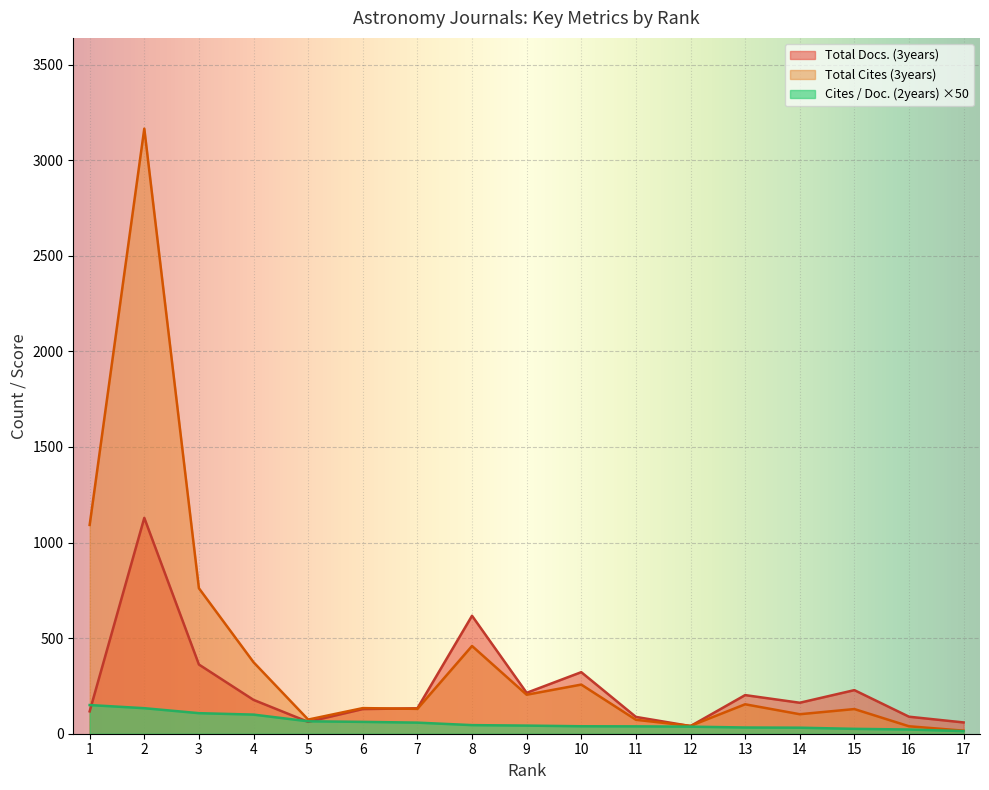

Does the chart display data point markers on the line(s)?

No